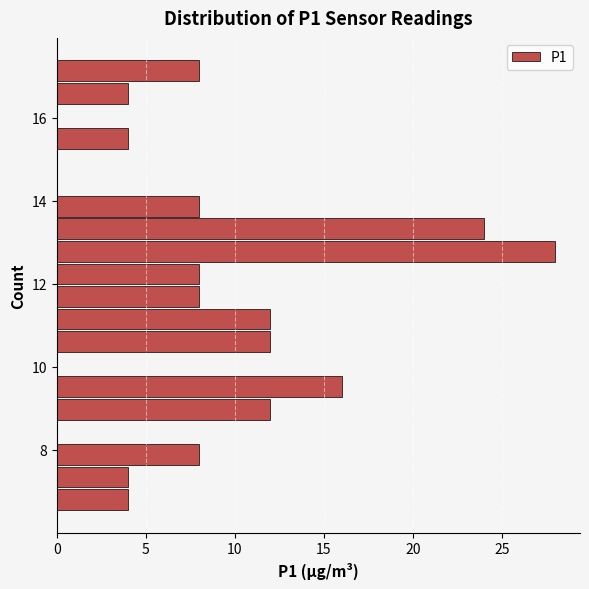

Read against the y-axis, roughly where is the centre of the longest bar?

12.8